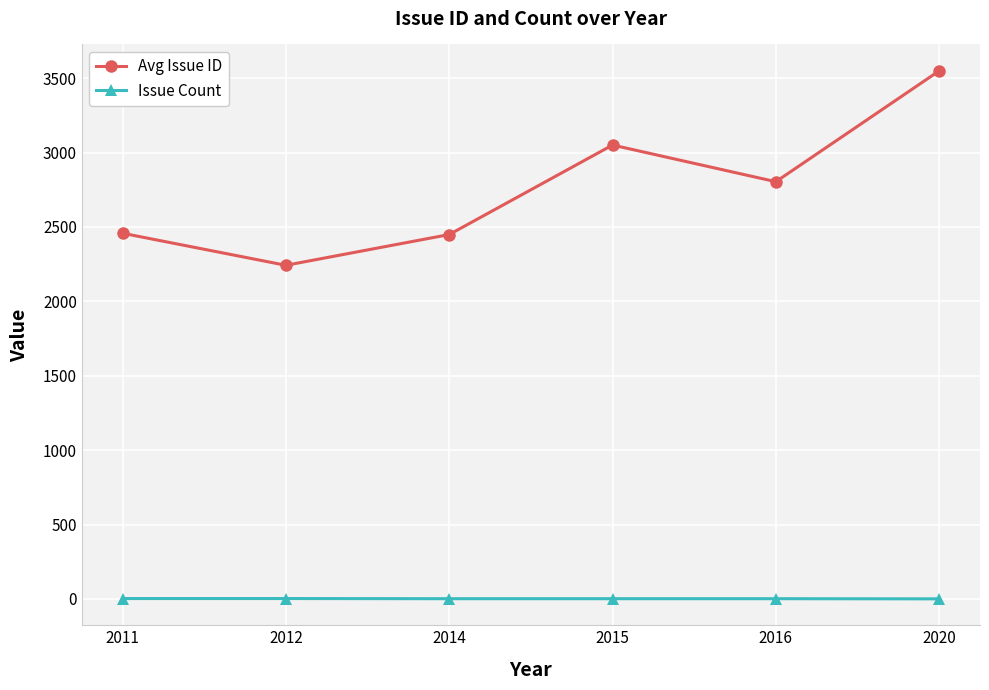

What is the minimum value for Avg Issue ID?

2242.3